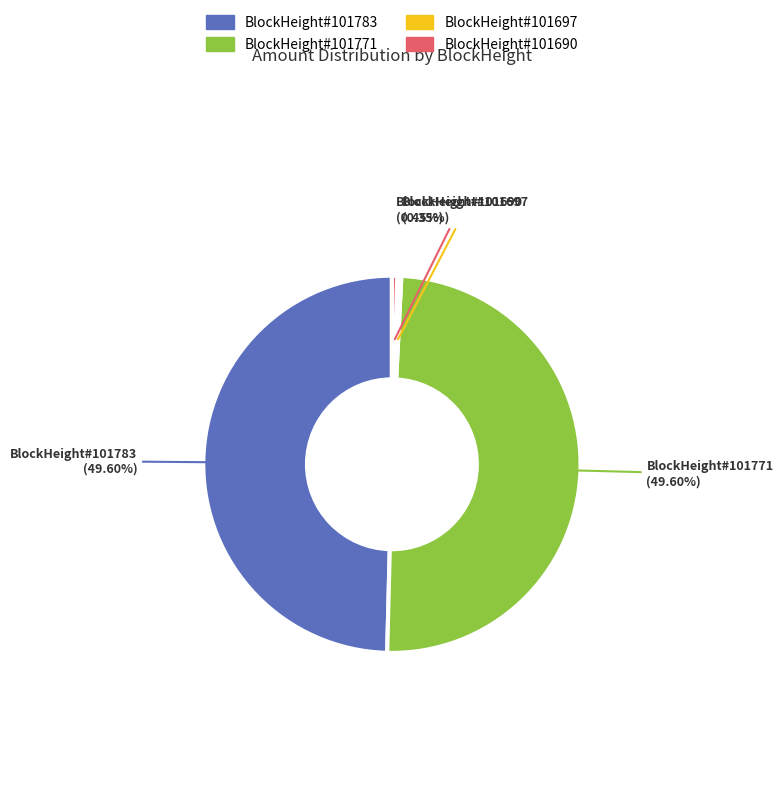

Does any single category account for the majority?

No